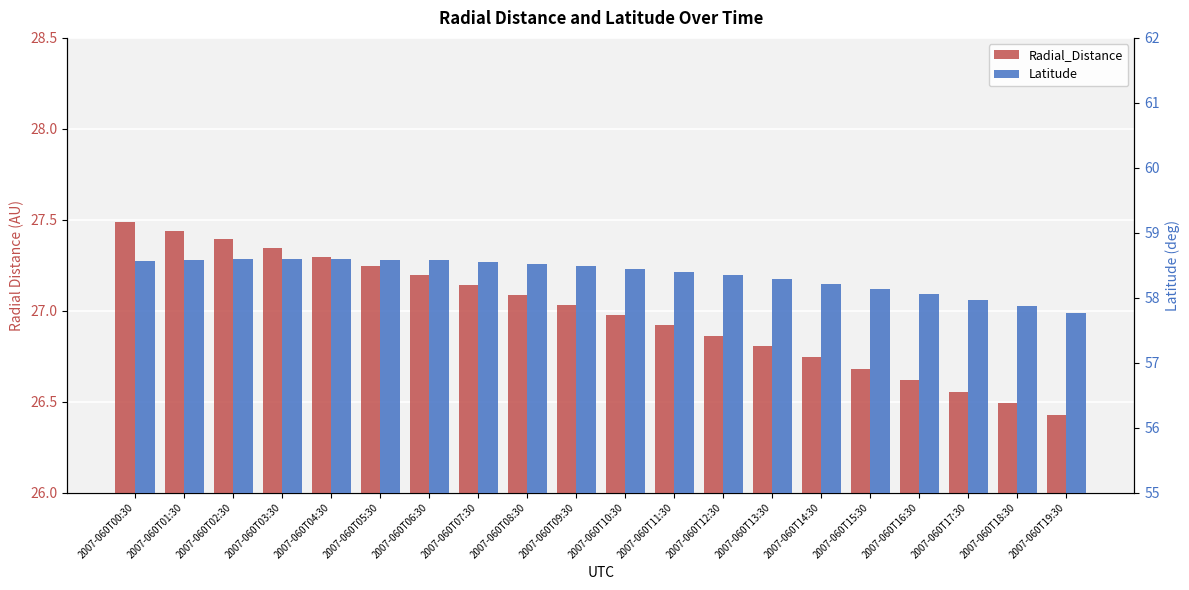

What is the difference between the Latitude values at 2007-060T15:30 and 2007-060T06:30?

0.4